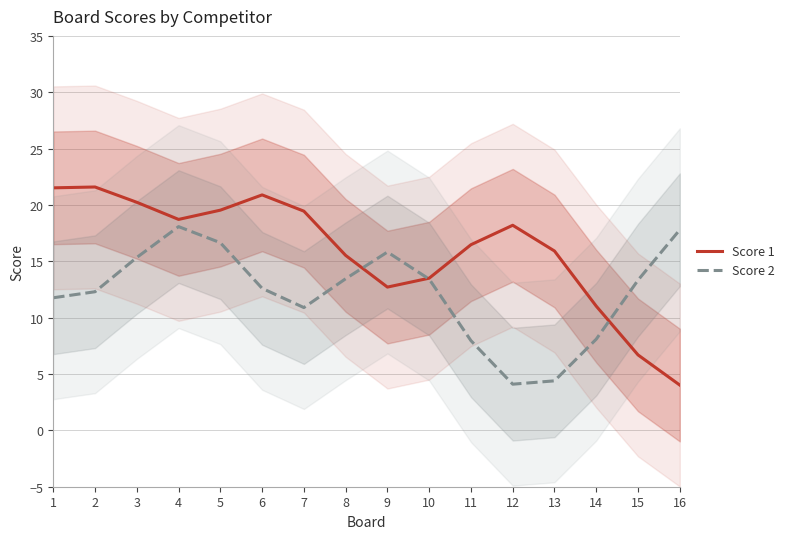

What is the maximum value for Score 1?

21.6